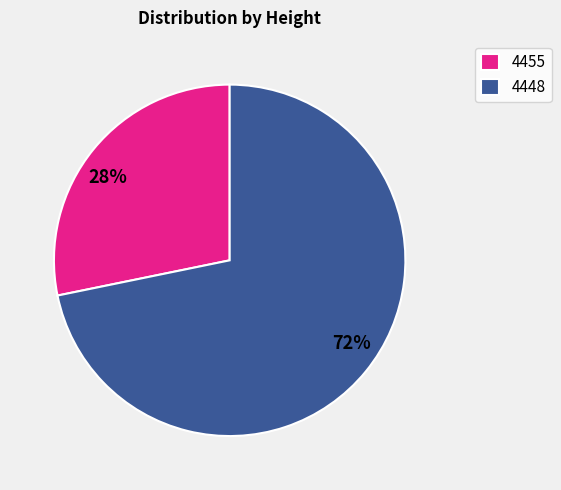

Between 72% and 28%, which is larger?

72%